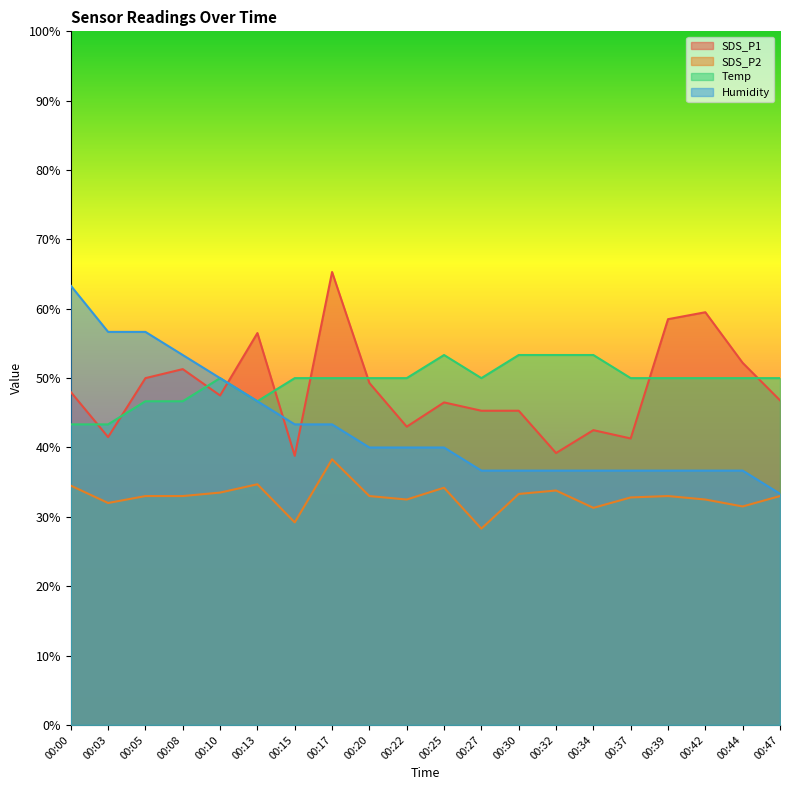

Reading left to right, extract all data points from this chart.

SDS_P1: 48.0	41.5	50.0	51.3	47.5	56.5	38.8	65.3	49.3	43.0	46.5	45.3	45.3	39.2	42.5	41.3	58.5	59.5	52.2	46.8
SDS_P2: 34.5	32.0	33.0	33.0	33.5	34.7	29.2	38.3	33.0	32.5	34.2	28.3	33.3	33.8	31.3	32.8	33.0	32.5	31.5	33.0
Temp: 43.3	43.3	46.7	46.7	50.0	46.7	50.0	50.0	50.0	50.0	53.3	50.0	53.3	53.3	53.3	50.0	50.0	50.0	50.0	50.0
Humidity: 63.3	56.7	56.7	53.3	50.0	46.7	43.3	43.3	40.0	40.0	40.0	36.7	36.7	36.7	36.7	36.7	36.7	36.7	36.7	33.3